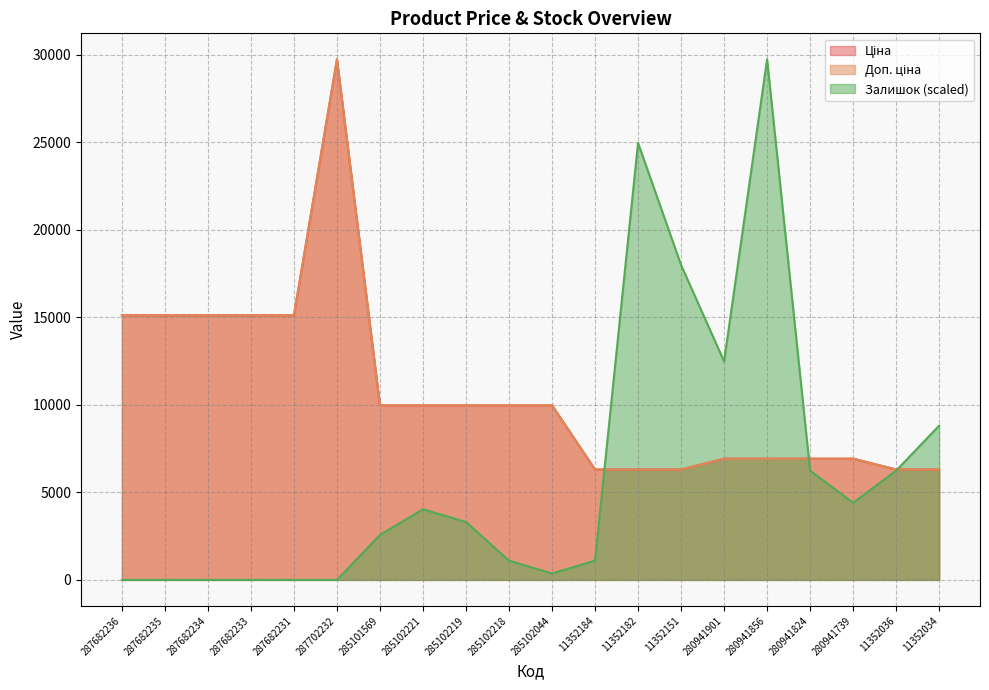

How many data points in Доп. ціна are above 9974?

11